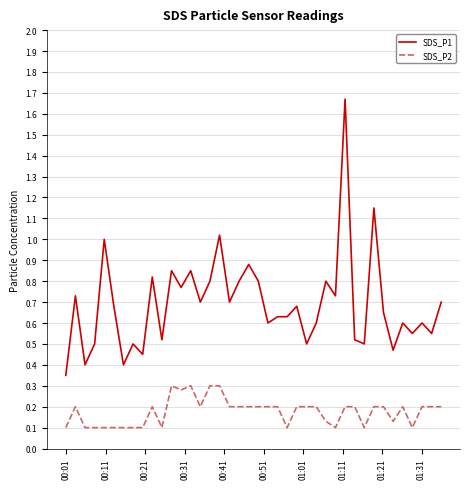

True or false: SDS_P1 and SDS_P2 intersect in this chart.

False